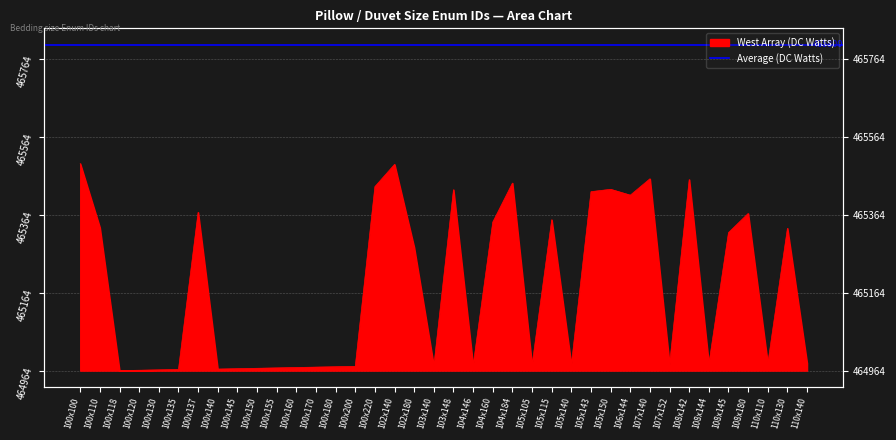

What is the value of the 2nd point from the left?

367